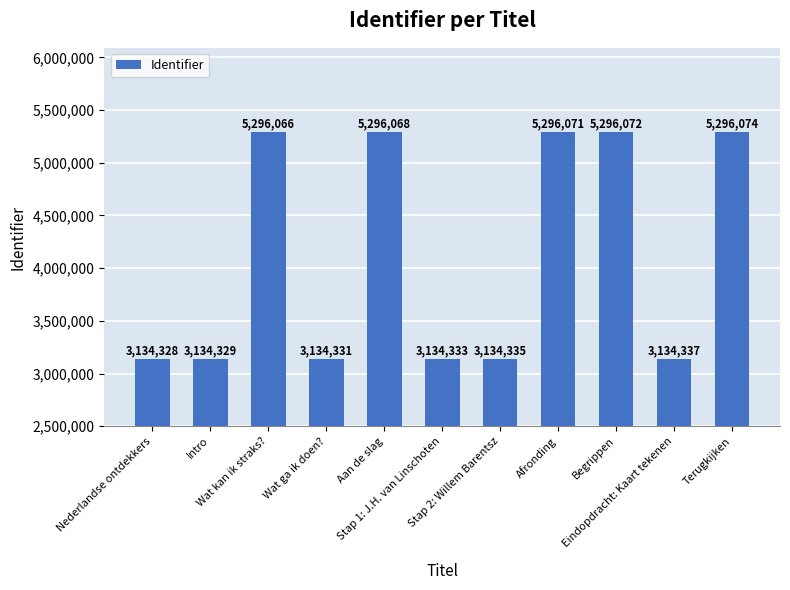

What is the value of the 6th bar from the left?

3134333